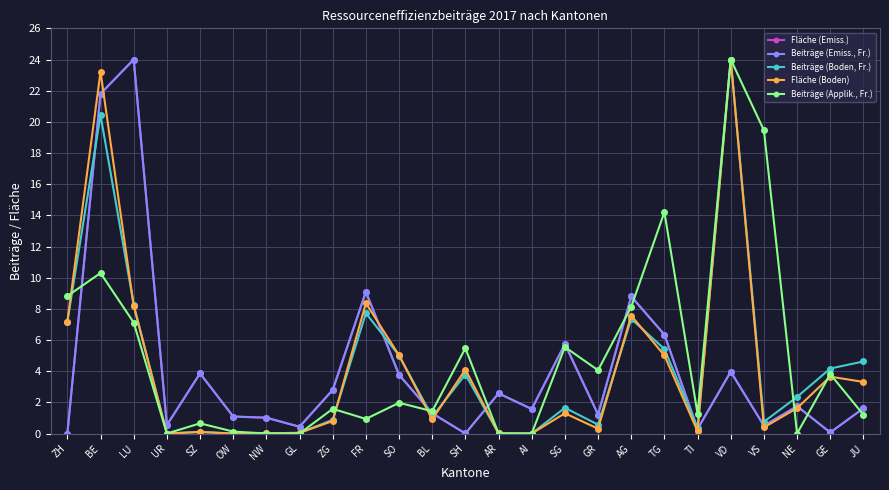

Is the value of Beiträge (Applik., Fr.) at AR greater than the value of Fläche (Boden) at GR?

No